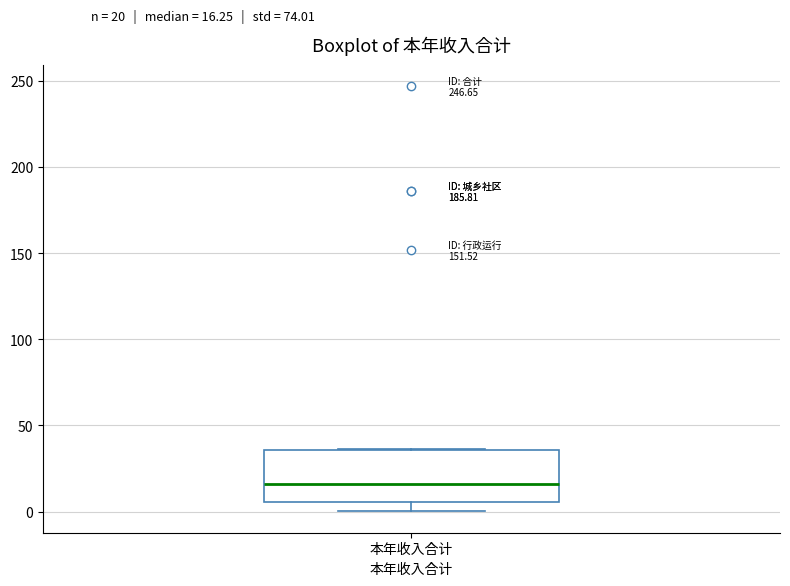

Where does the median line of the box for 本年收入合计 sit on the y-axis? The values are not printed on the chart, so give them approximately, as read against the axis.

15